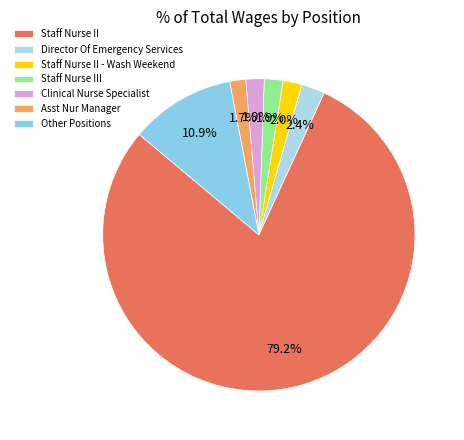

What is the change in value from Director Of Emergency Services to Staff Nurse II - Wash Weekend?

-51500